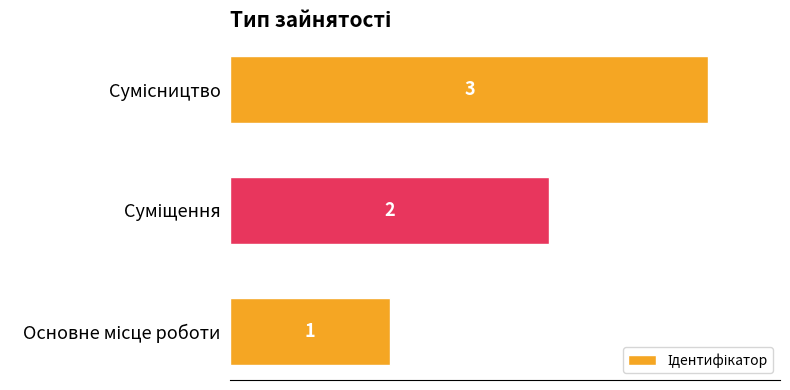

How many values are between 1 and 3?

3